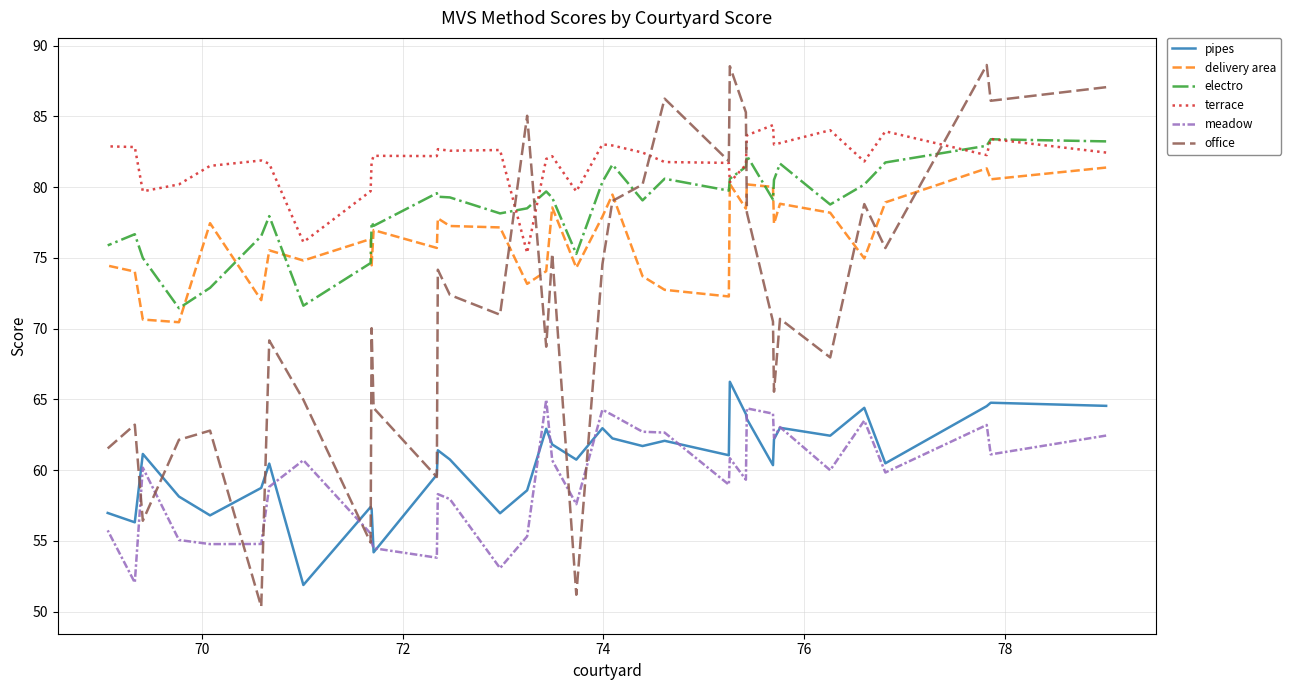

Does the chart have visible grid lines?

Yes